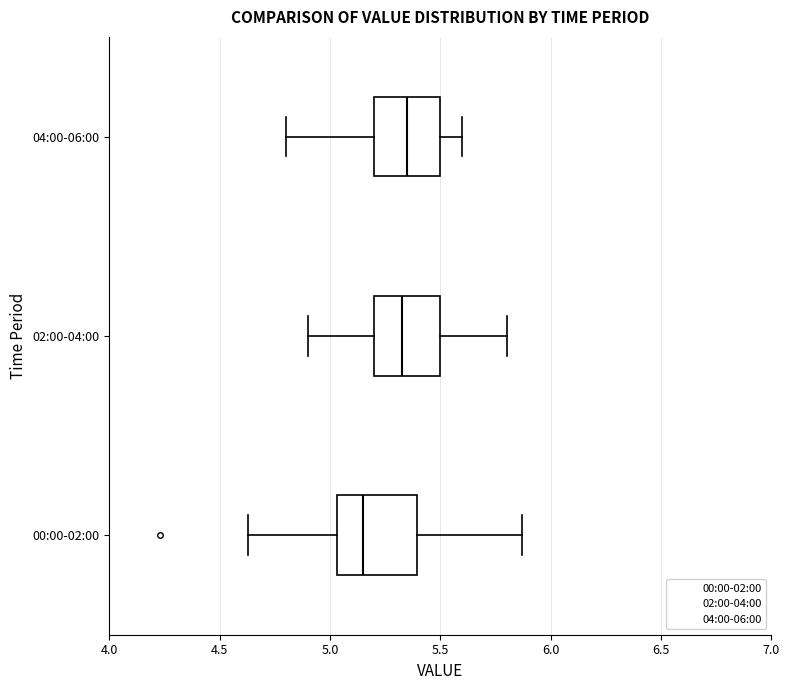

Reading bottom to top, transcribe this box plot: for each box, give where its median line is, the range the box spans, and where its two whiskers end, as read against the x-axis. The values are not printed on the chart, so give them approximately, as read against the axis.

00:00-02:00: median 5.15, box 5.05 to 5.40, whiskers 4.65 to 5.85
02:00-04:00: median 5.35, box 5.20 to 5.50, whiskers 4.90 to 5.80
04:00-06:00: median 5.35, box 5.20 to 5.50, whiskers 4.80 to 5.60